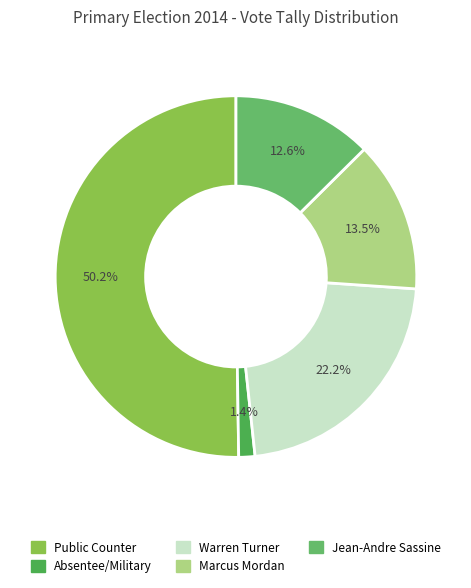

Which category has the biggest portion of the pie?

Public Counter